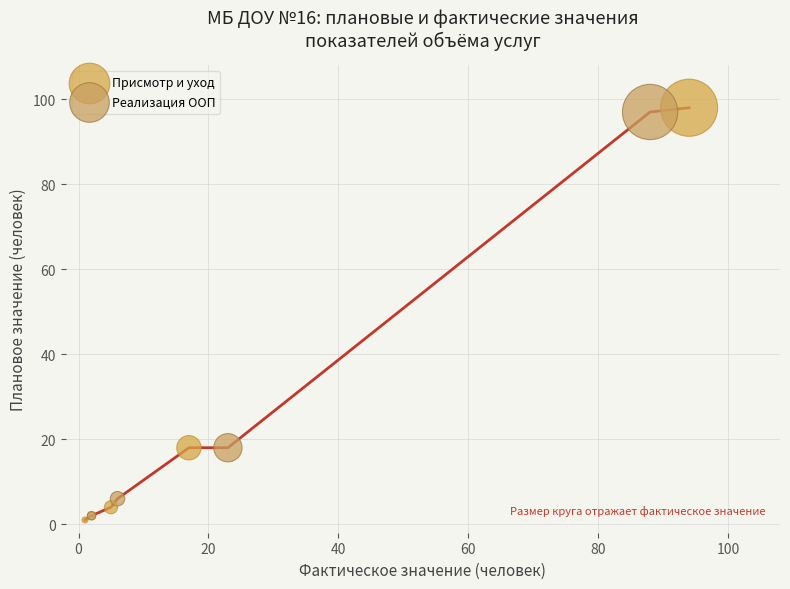

Which series contains the lowest Y value?

Присмотр и уход